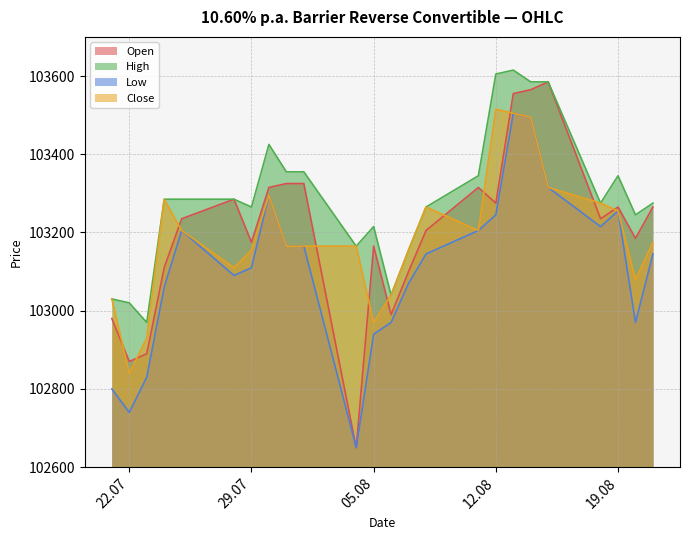

At which label does High reach its peak?

13.08.2025